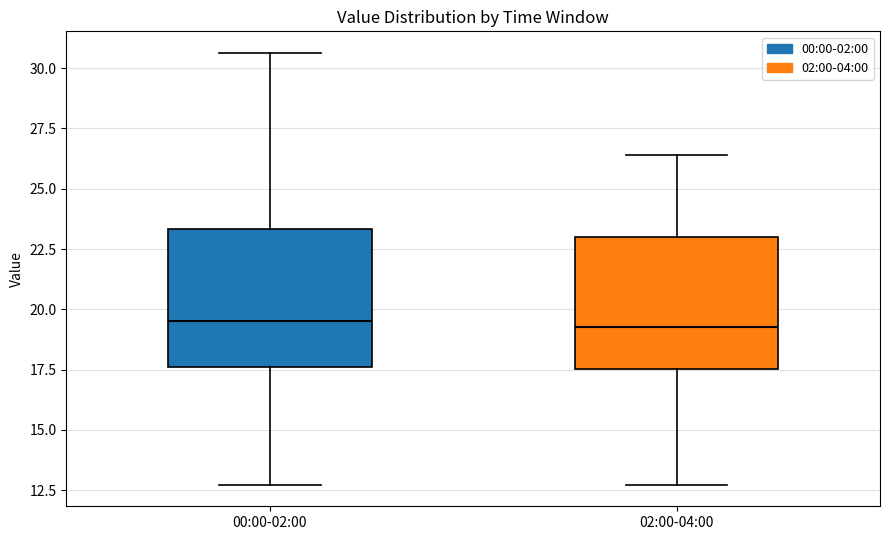

Where does the median line of the box for 00:00-02:00 sit on the y-axis? The values are not printed on the chart, so give them approximately, as read against the axis.

19.5